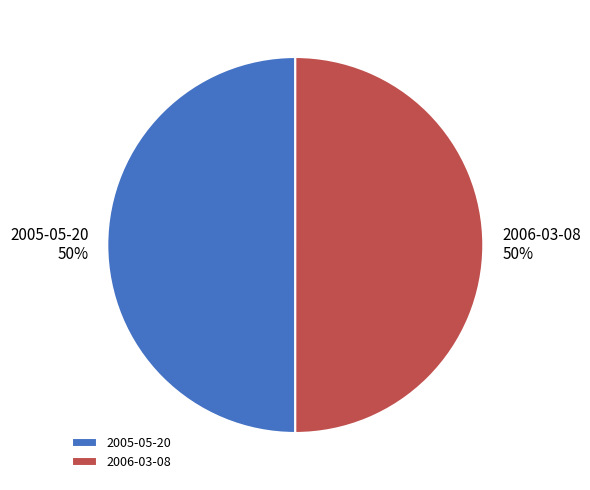

To the nearest percent, what is the average slice percentage?

50%